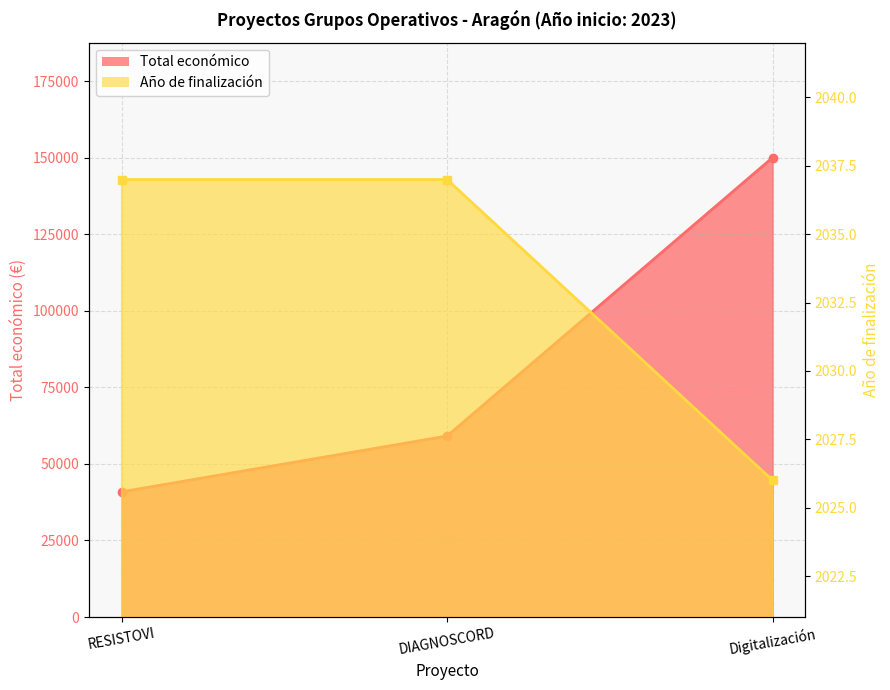

What is the sum of all Año de finalización values?

6100